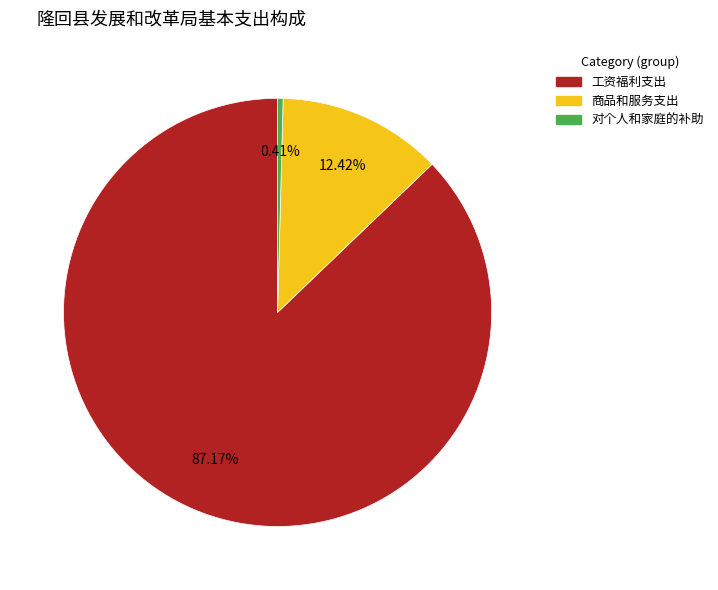

True or false: 商品和服务支出 accounts for 3% of the total.

False